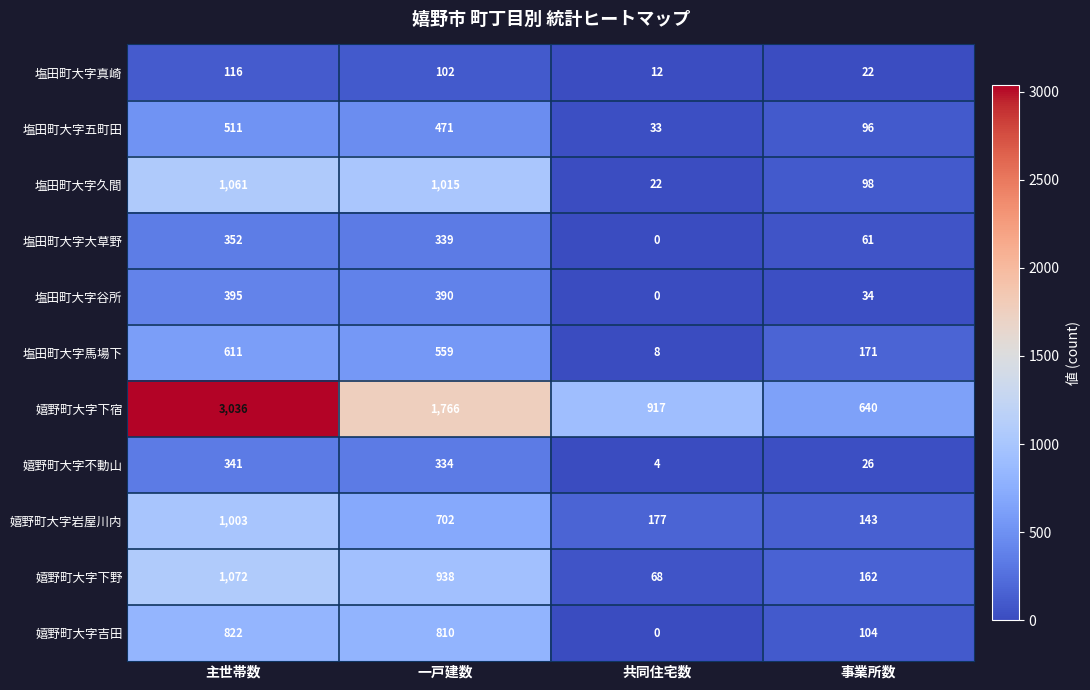

True or false: 塩田町大字真崎 has a value of 12 at 共同住宅数.

True